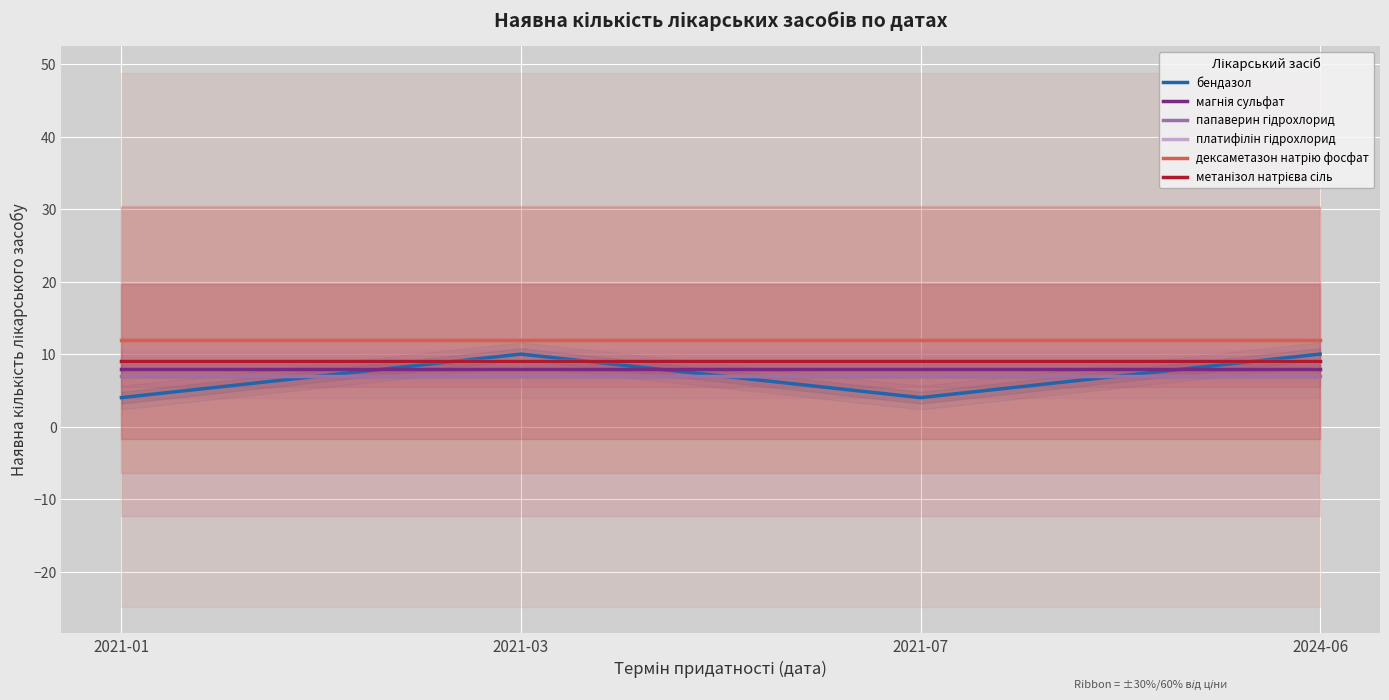

True or false: платифілін гідрохлорид and магнія сульфат intersect in this chart.

False